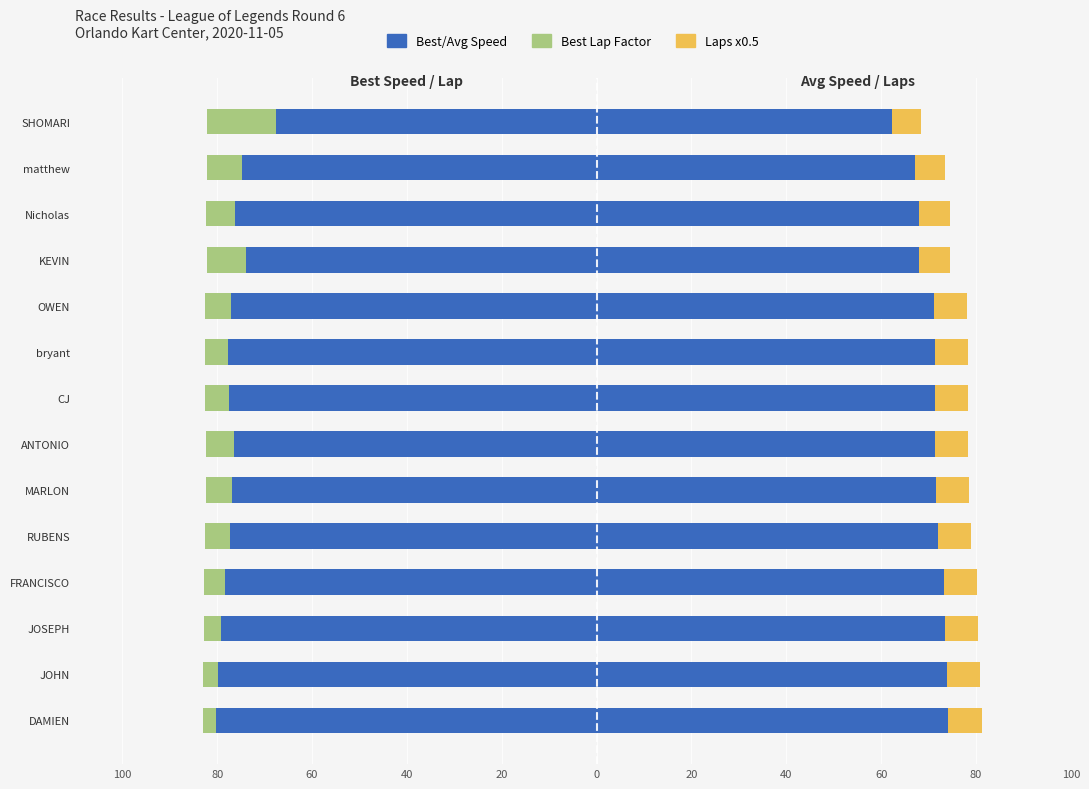

What is the total value across all series at Nicholas?

-7.9